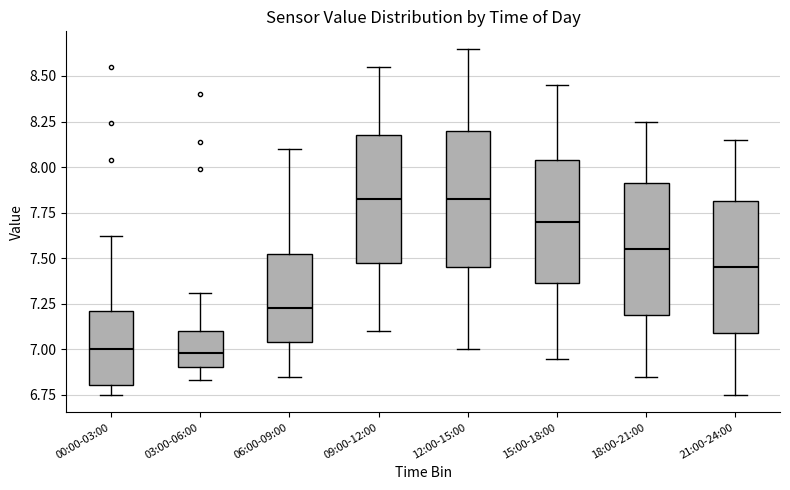

Reading left to right, read every box against the y-axis: the position of its median line, the range the box covers, and the ends of its whiskers. The values are not printed on the chart, so give them approximately, as read against the axis.

00:00-03:00: median 7.00, box 6.80 to 7.20, whiskers 6.75 to 7.60
03:00-06:00: median 7.00, box 6.90 to 7.10, whiskers 6.85 to 7.30
06:00-09:00: median 7.25, box 7.05 to 7.55, whiskers 6.85 to 8.10
09:00-12:00: median 7.85, box 7.50 to 8.20, whiskers 7.10 to 8.55
12:00-15:00: median 7.85, box 7.45 to 8.20, whiskers 7.00 to 8.65
15:00-18:00: median 7.70, box 7.35 to 8.05, whiskers 6.95 to 8.45
18:00-21:00: median 7.55, box 7.20 to 7.90, whiskers 6.85 to 8.25
21:00-24:00: median 7.45, box 7.10 to 7.80, whiskers 6.75 to 8.15